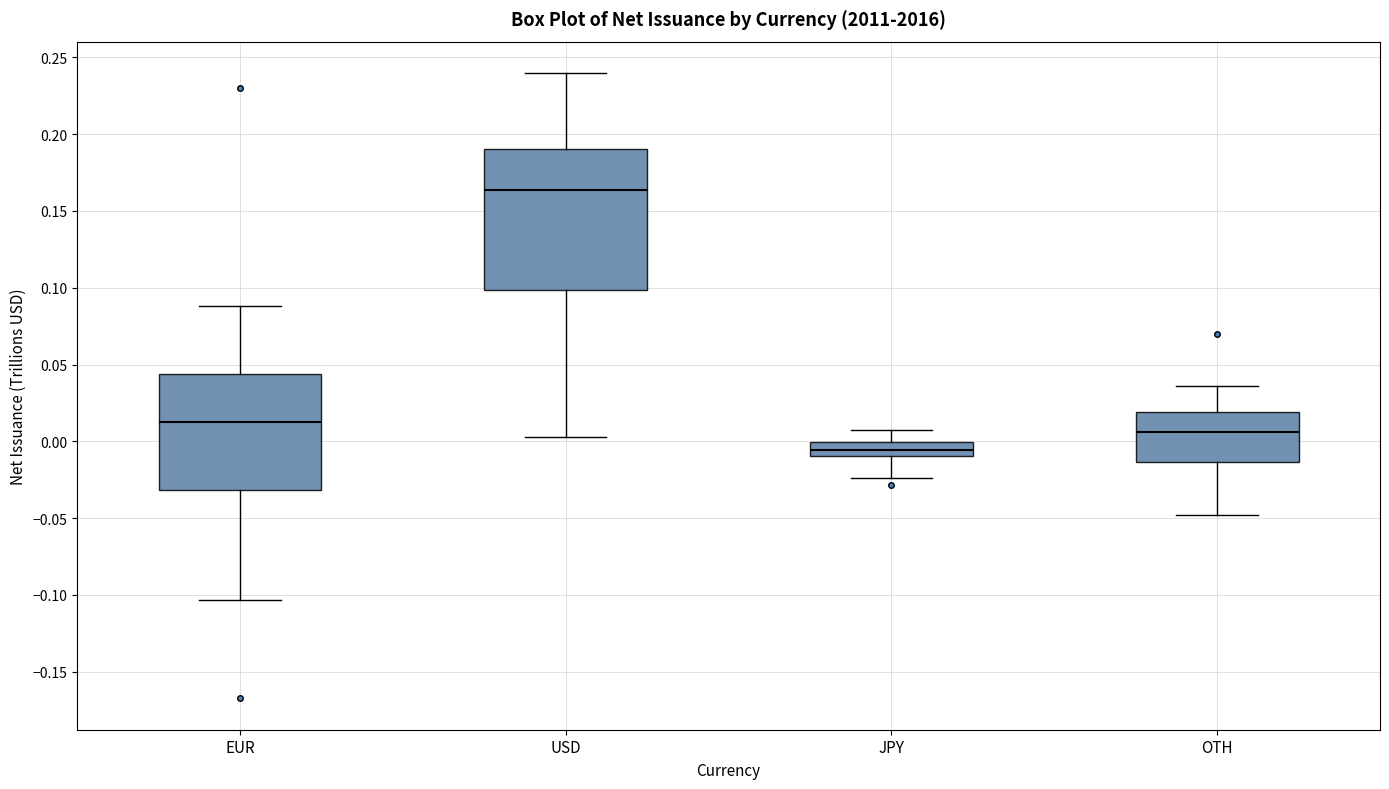

Which box is the tallest, from its lower edge to its upper edge?

USD